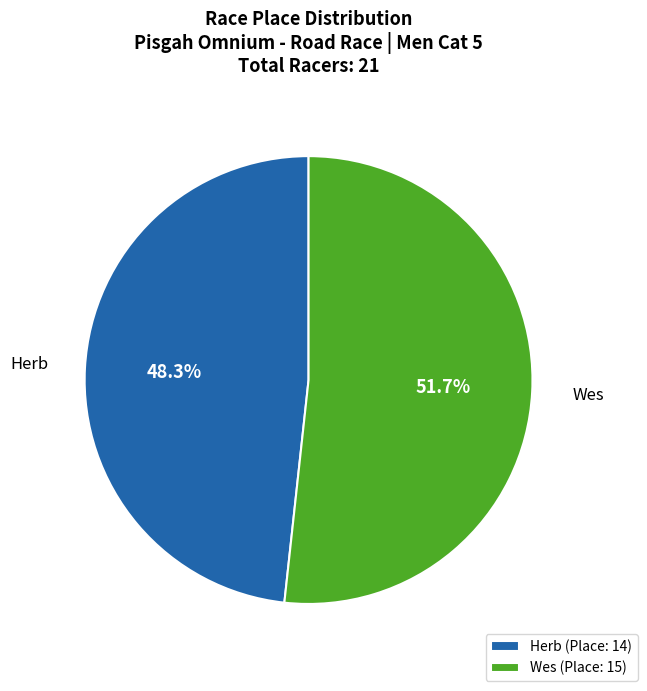

Which has a higher value, Herb or Wes?

Wes